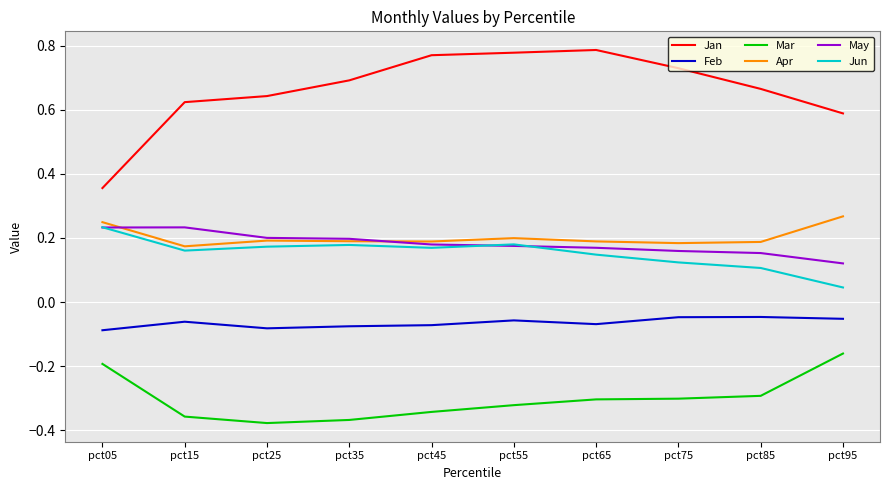

Where is Jan nearest to the value 0?

pct05